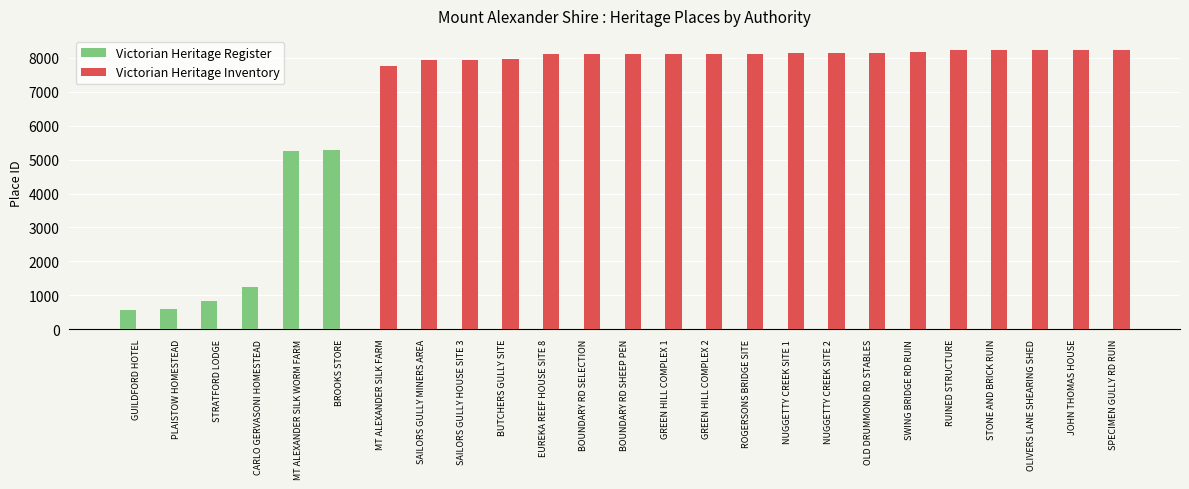

At which label is Victorian Heritage Register closest to 2645?

CARLO GERVASONI HOMESTEAD